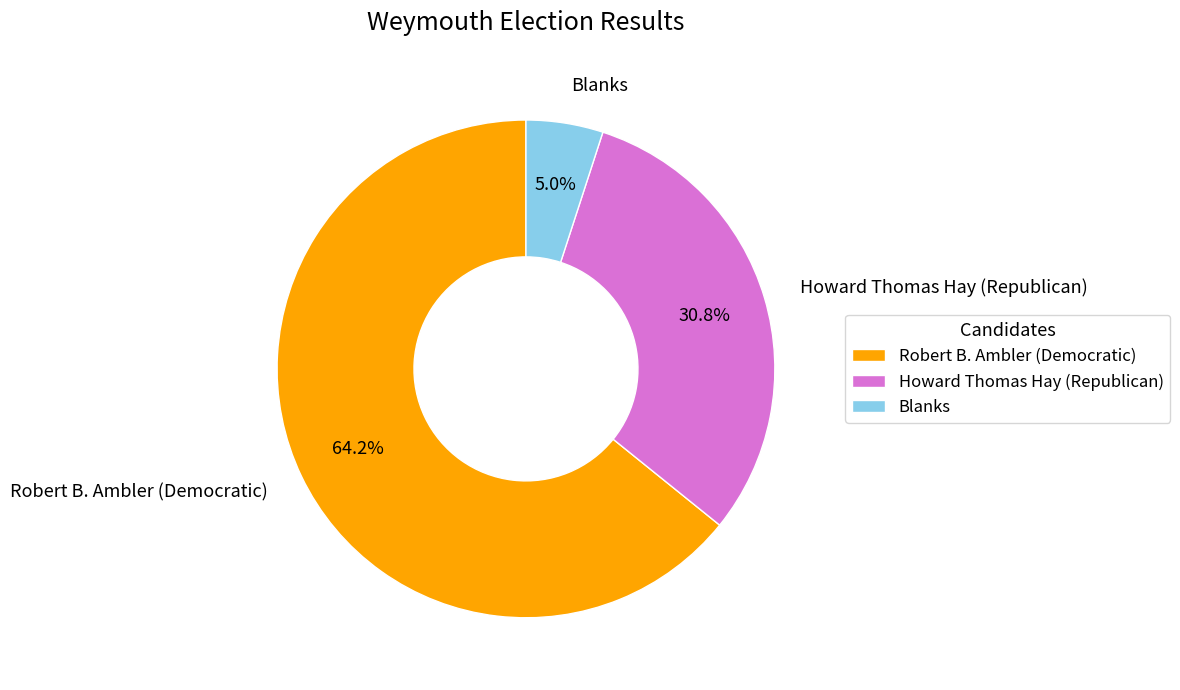

Which slice is the smallest?

Blanks